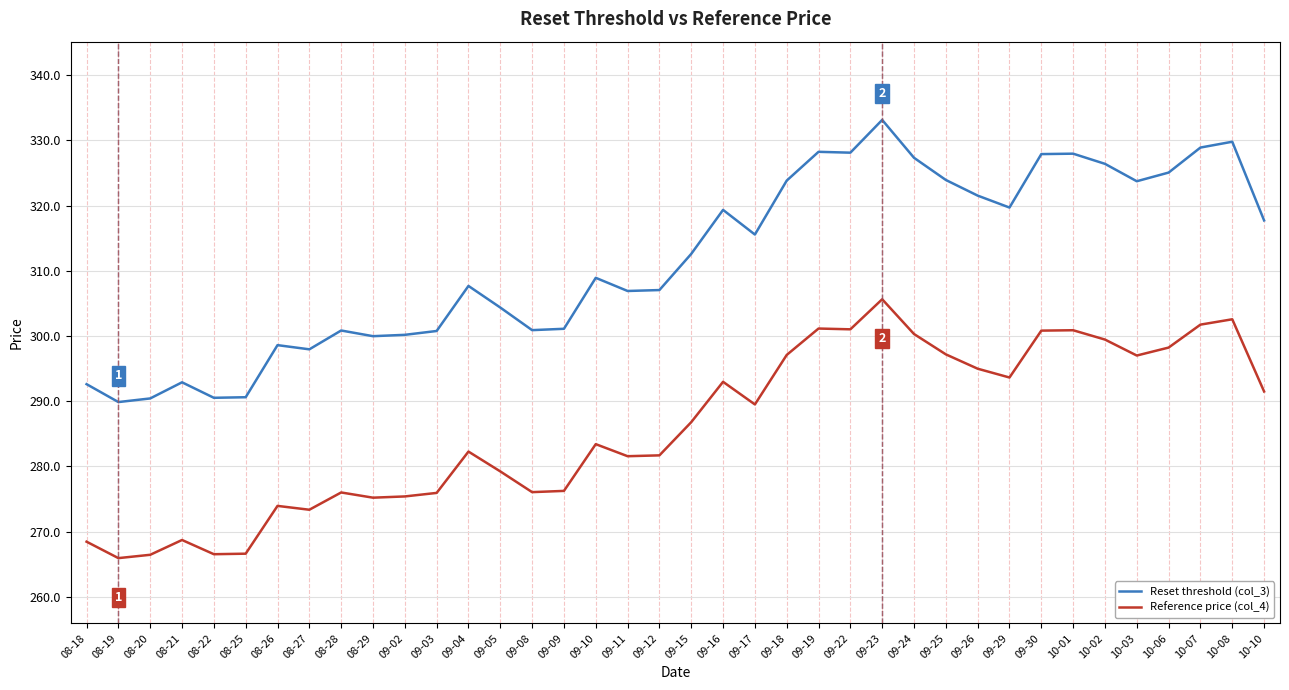

Is the value of Reference price (col_4) at 08-26 greater than the value of Reset threshold (col_3) at 08-18?

No